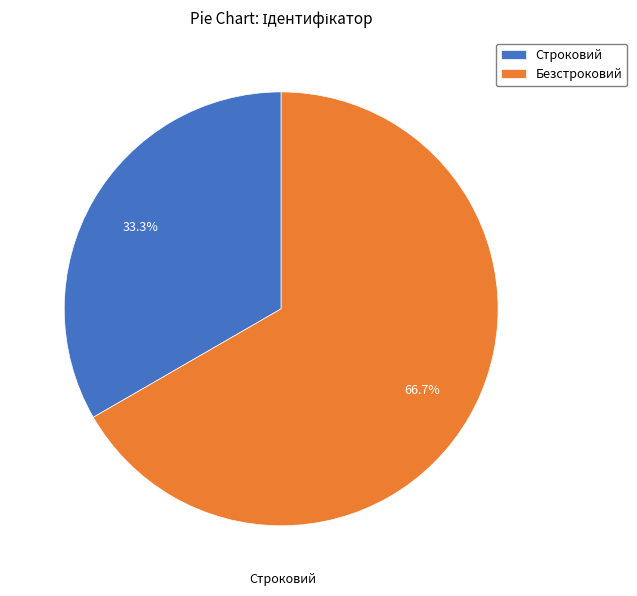

Does Безстроковий account for over 50% of the chart?

Yes